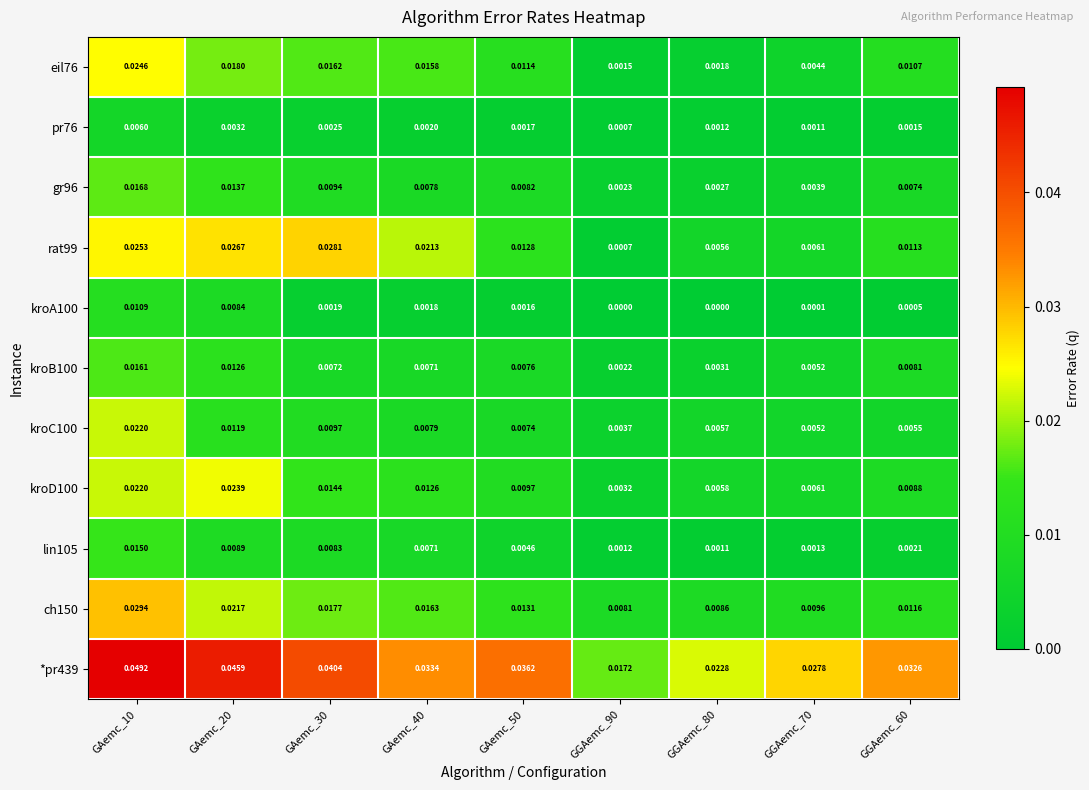

Is the value of kroA100 at GGAemc_80 greater than the value of lin105 at GAemc_30?

No